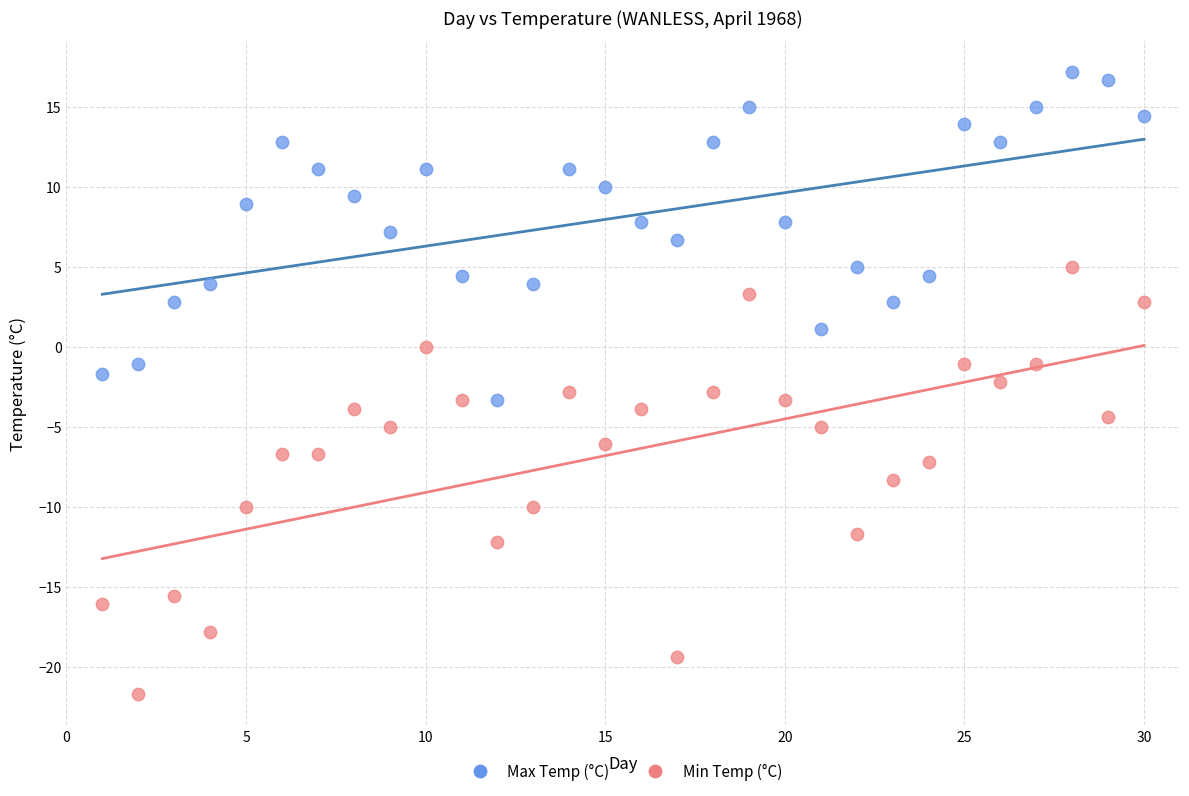

What are all the series names shown in the legend?

Max Temp (°C), Min Temp (°C)